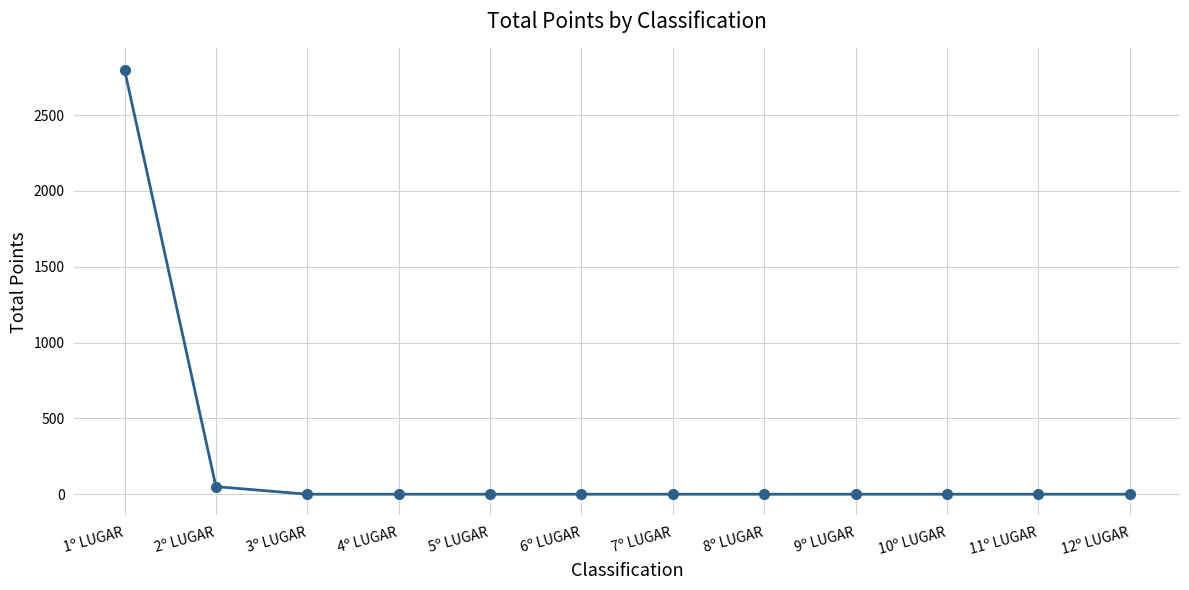

Does the chart have visible grid lines?

Yes